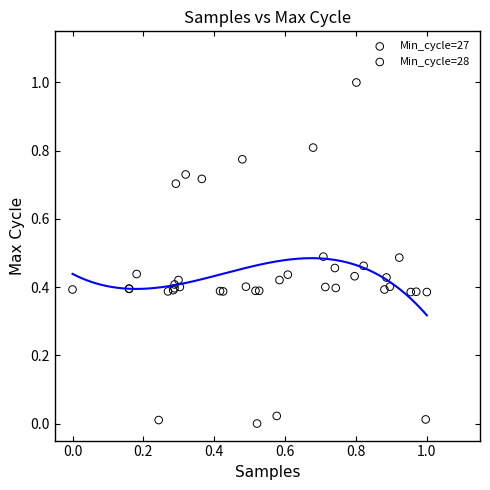

Which series reaches the maximum Y coordinate?

Min_cycle=27